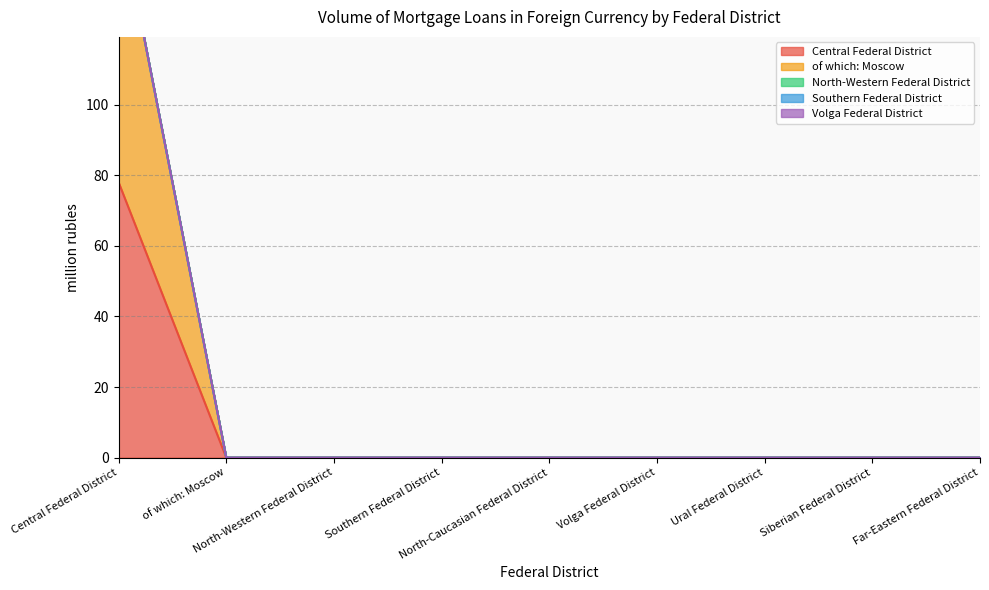

Between North-Western Federal District and Ural Federal District, which series saw the biggest shift?

Central Federal District